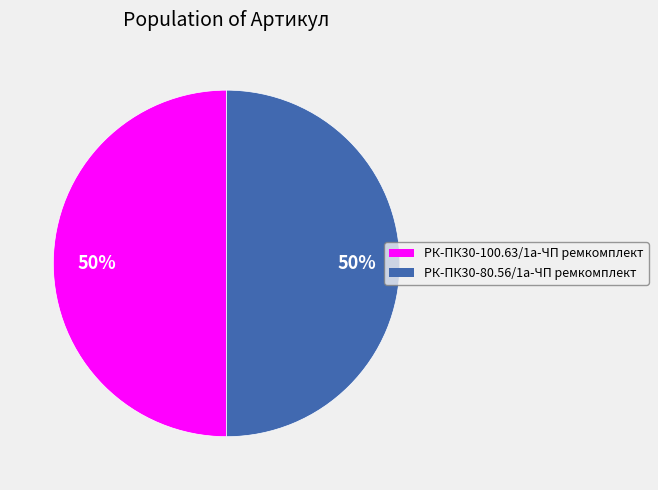

Combined, do РК-ПК30-100.63/1а-ЧП ремкомплект and РК-ПК30-80.56/1а-ЧП ремкомплект account for over 50%?

Yes